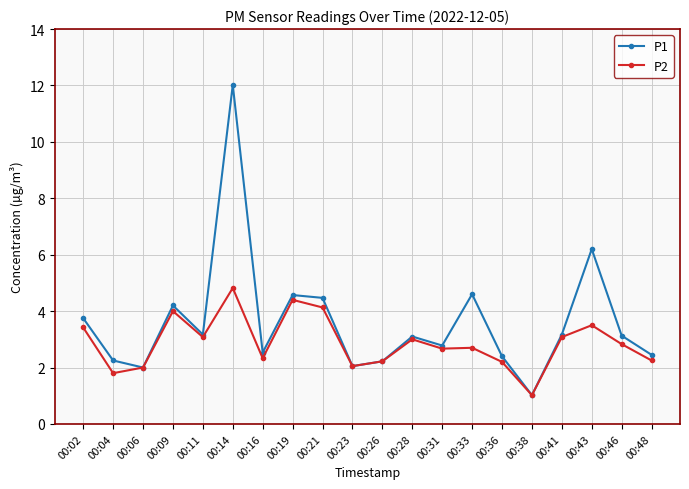

True or false: P2 has a value of 3.9 at 00:46.

False